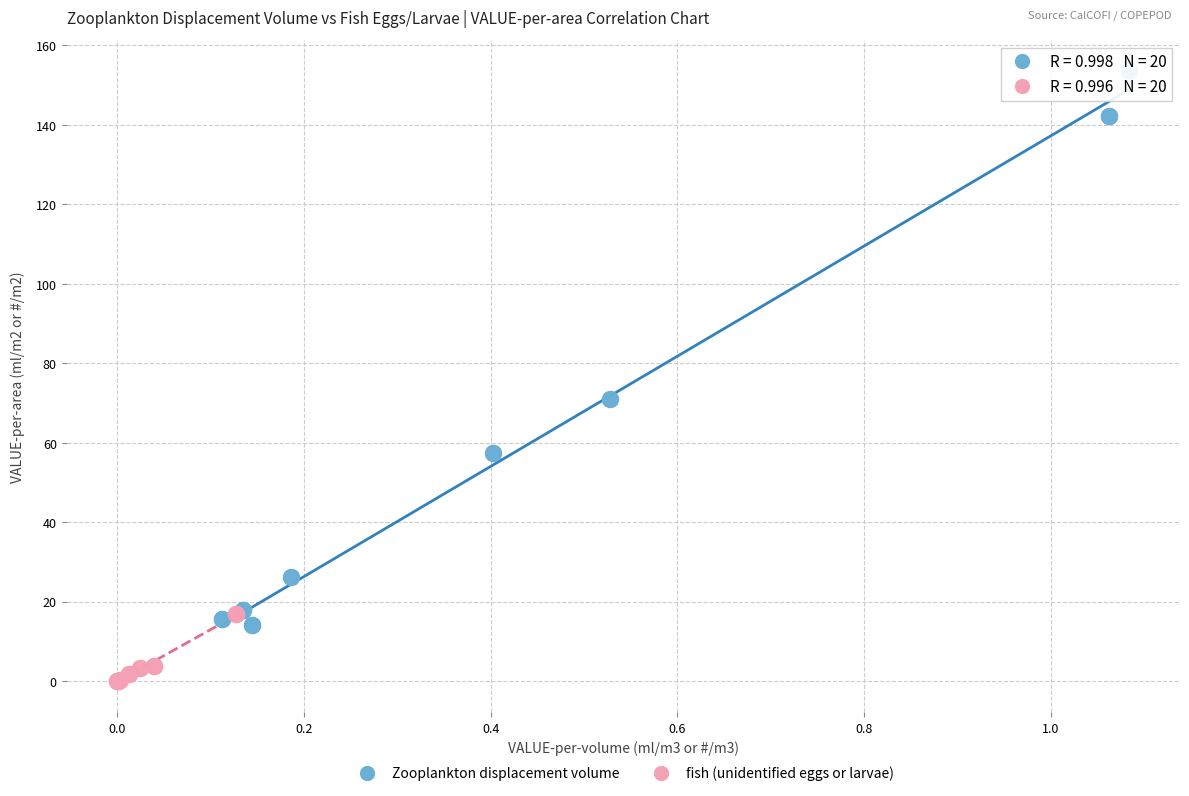

Which series contains the highest Y value?

Zooplankton displacement volume